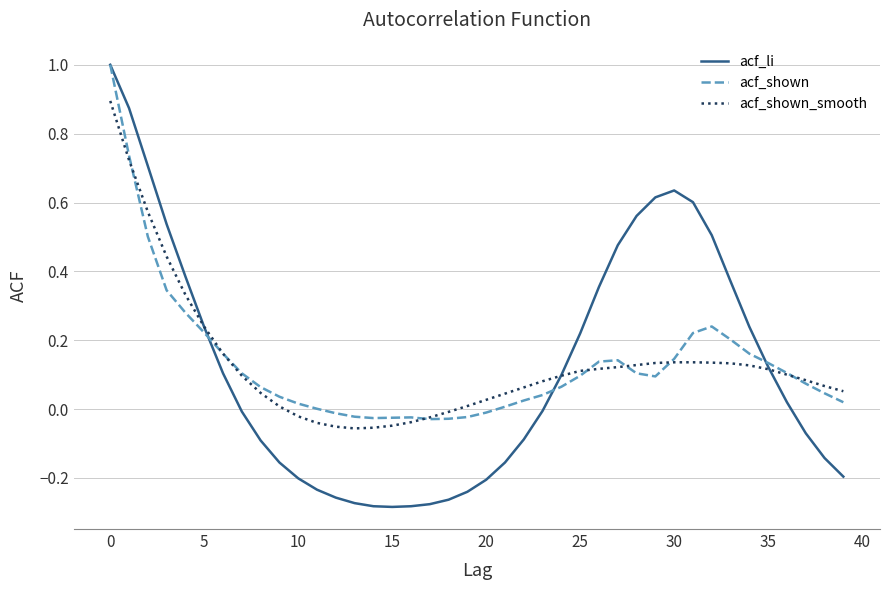

What are all the series names shown in the legend?

acf_li, acf_shown, acf_shown_smooth